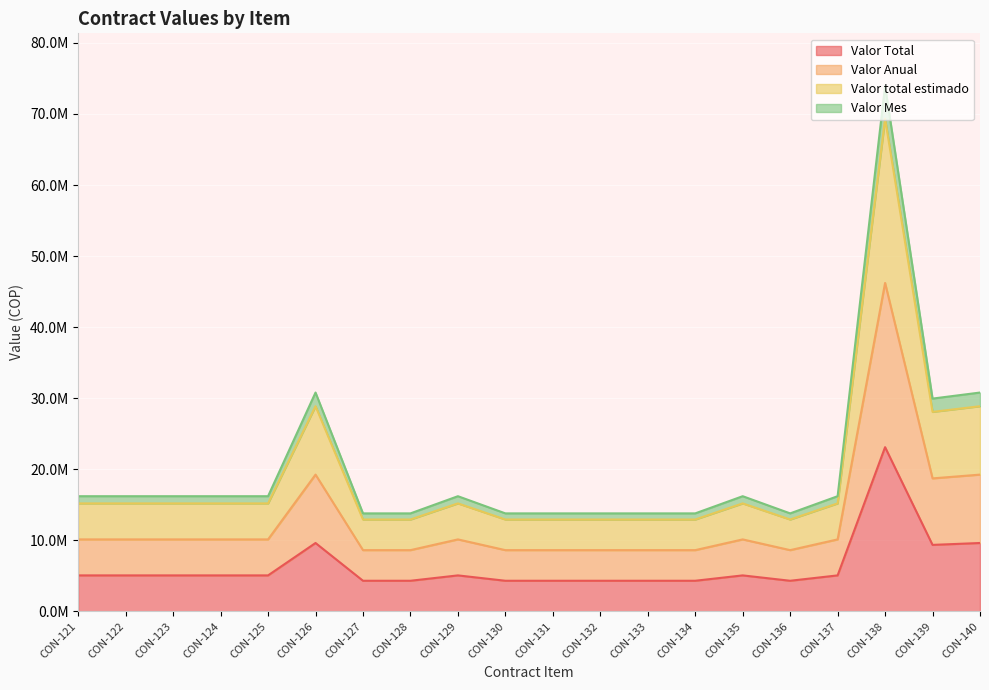

Reading left to right, what are all the values shown in this chart?

Valor Total: 5065450	5065450	5065450	5065450	5065450	9624065	4310020	4310020	5065450	4310020	4310020	4310020	4310020	4310020	5065450	4310020	5065450	23109935	9358360	9624065
Valor Anual: 10130900	10130900	10130900	10130900	10130900	19248130	8620040	8620040	10130900	8620040	8620040	8620040	8620040	8620040	10130900	8620040	10130900	46219870	18716720	19248130
Valor total estimado: 15196350	15196350	15196350	15196350	15196350	28872195	12930060	12930060	15196350	12930060	12930060	12930060	12930060	12930060	15196350	12930060	15196350	69329805	28075080	28872195
Valor Mes: 16209440	16209440	16209440	16209440	16209440	30797008	13792064	13792064	16209440	13792064	13792064	13792064	13792064	13792064	16209440	13792064	16209440	73951792	29946752	30797008